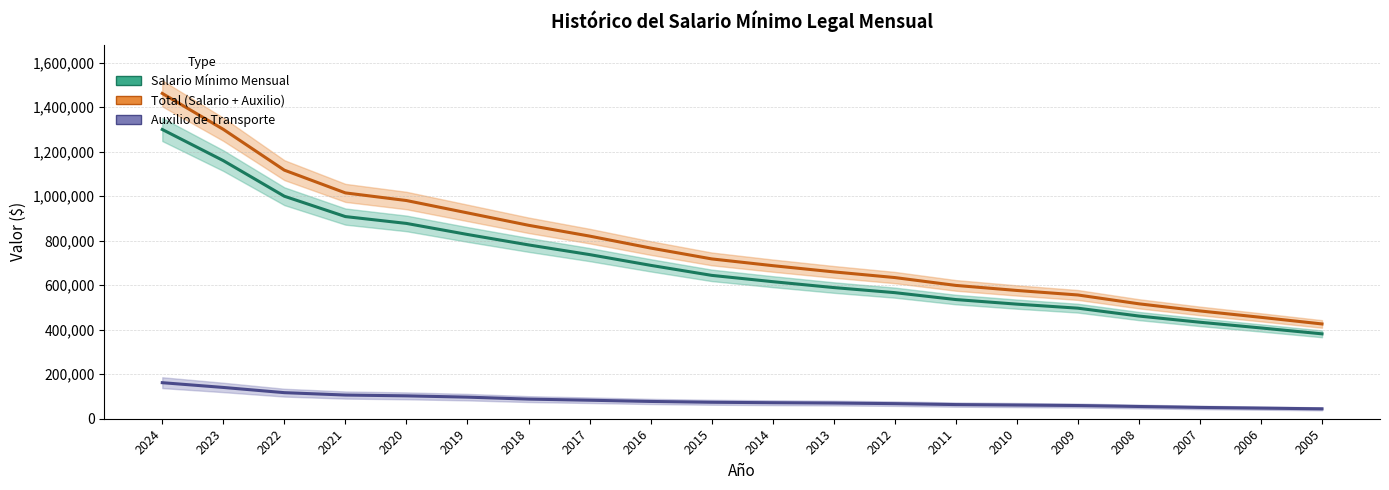

The Auxilio de Transporte series shows 154913 at 2019. True or false?

False